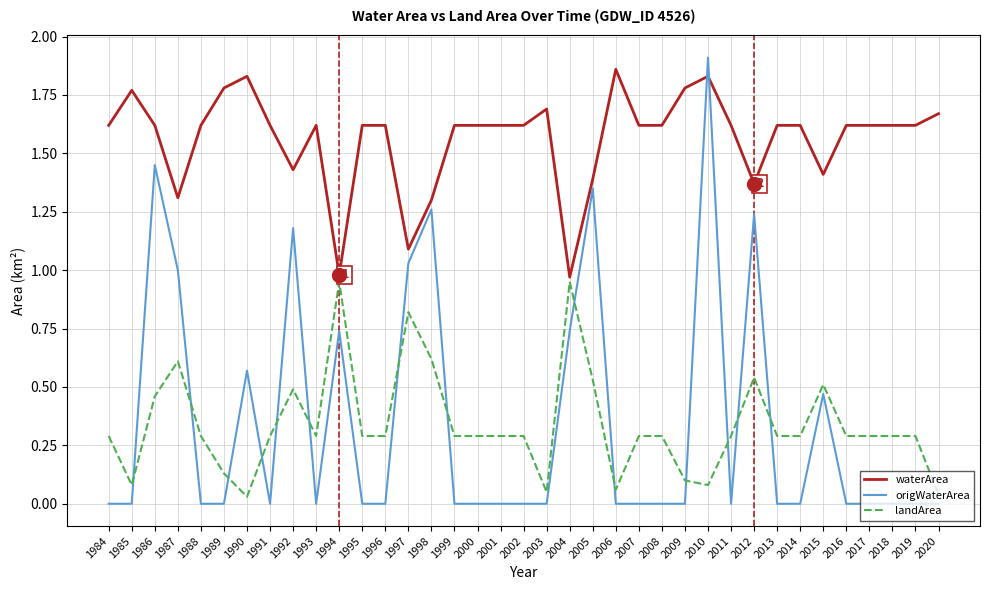

Which series has the largest total across all categories?

waterArea